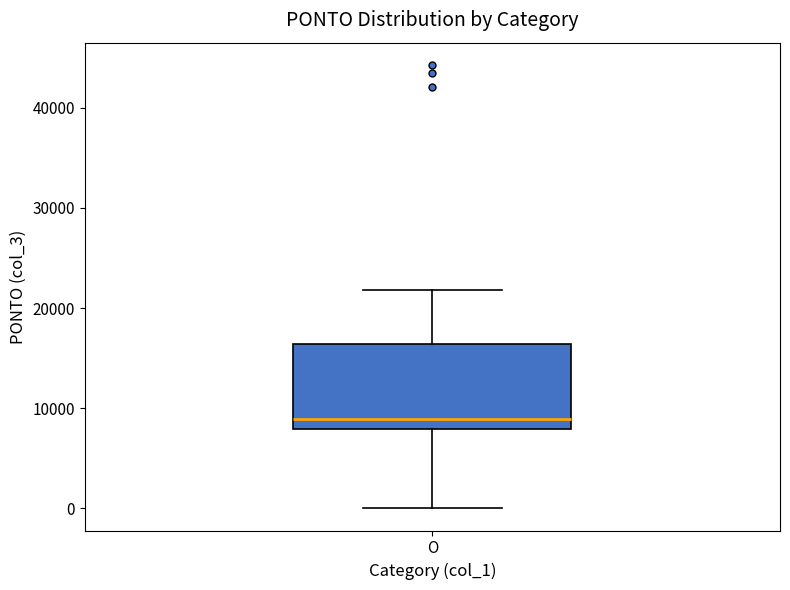

Read this box plot against the y-axis: the position of the median line, the range covered by the box, and the ends of both whiskers. The values are not printed on the chart, so give them approximately, as read against the axis.

median 9000, box 8000 to 16000, whiskers 0 to 22000